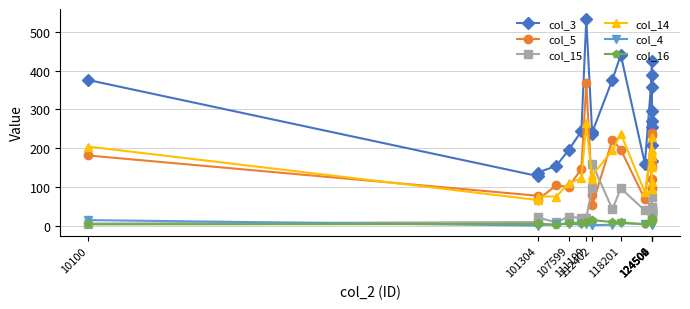

Which series has the widest spread of values?

col_3